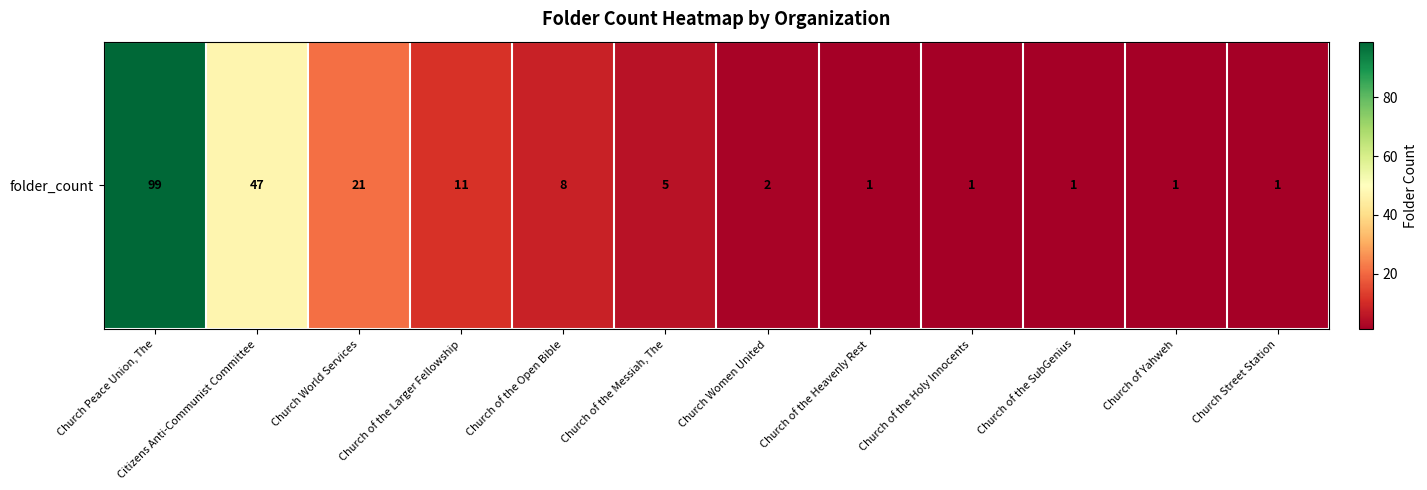

What is the maximum value shown in the chart?

99